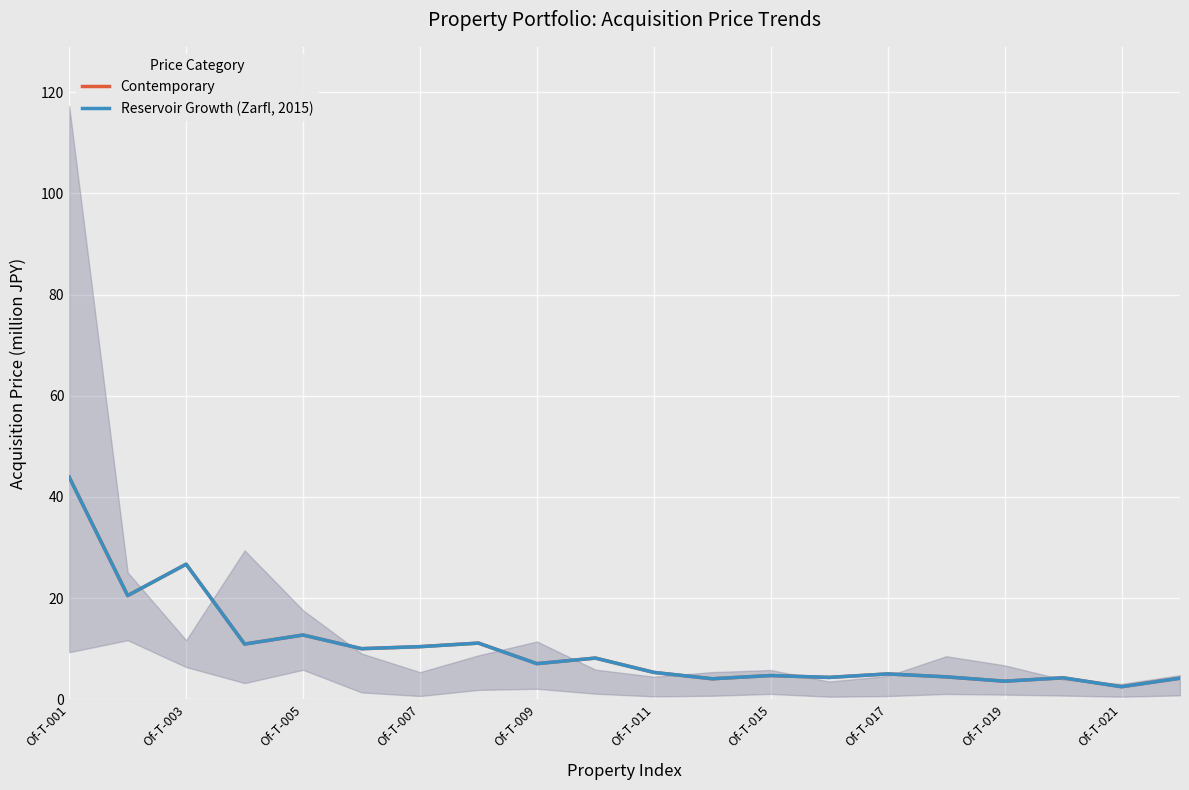

Between Of-T-007 and Of-T-017, which series saw the biggest shift?

Contemporary